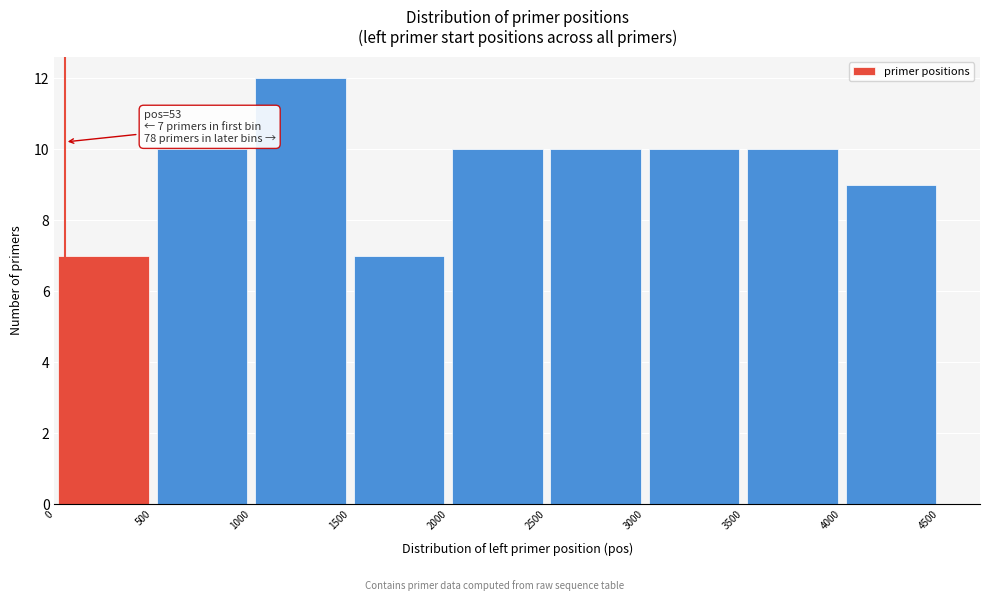

Which range on the x-axis has the tallest bar?

1000 to 1500